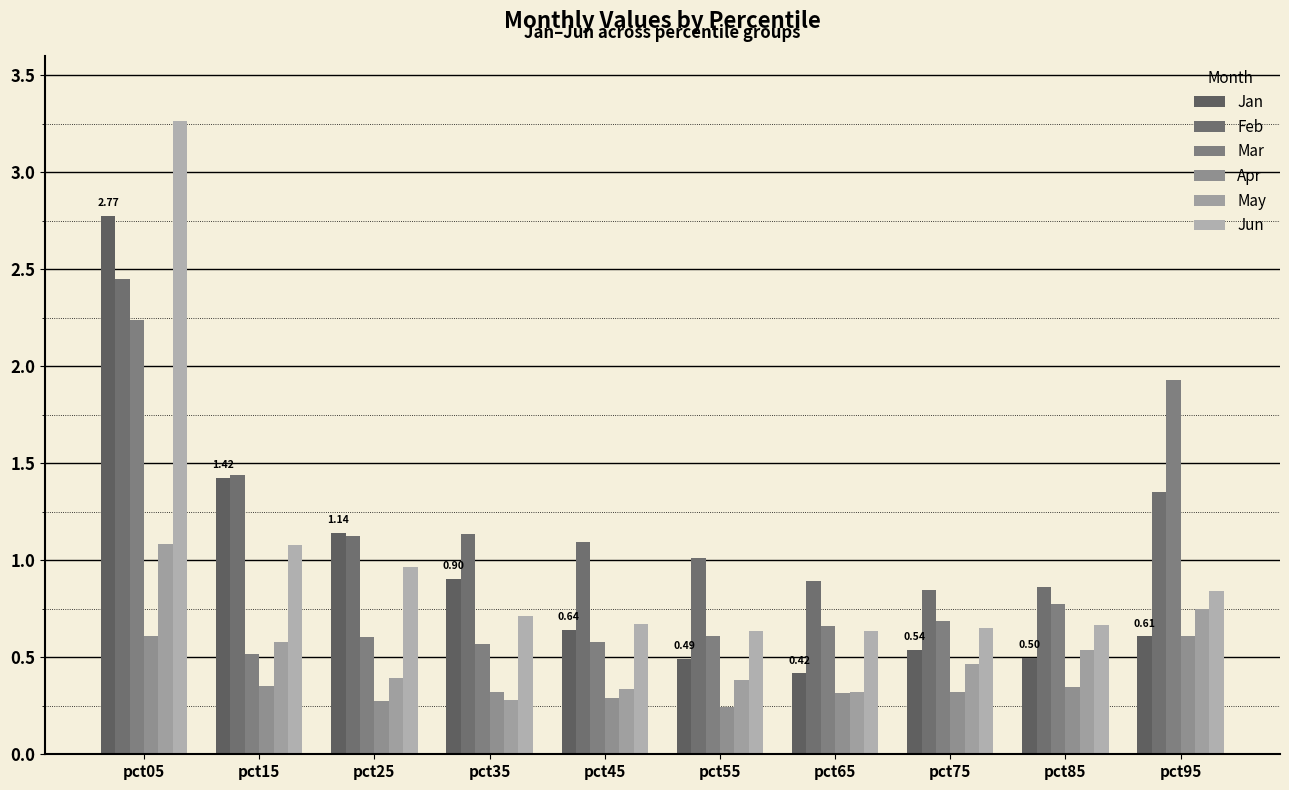

At how many categories does at least one series exceed 2?

1